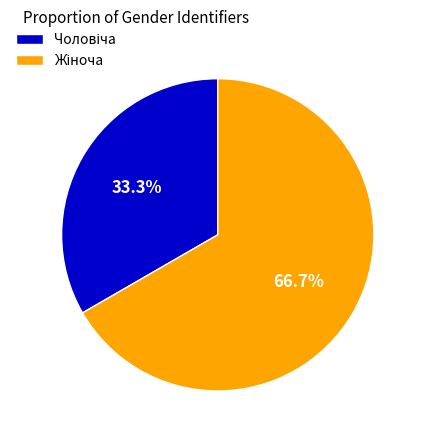

Is there any slice that represents more than half of the pie?

Yes